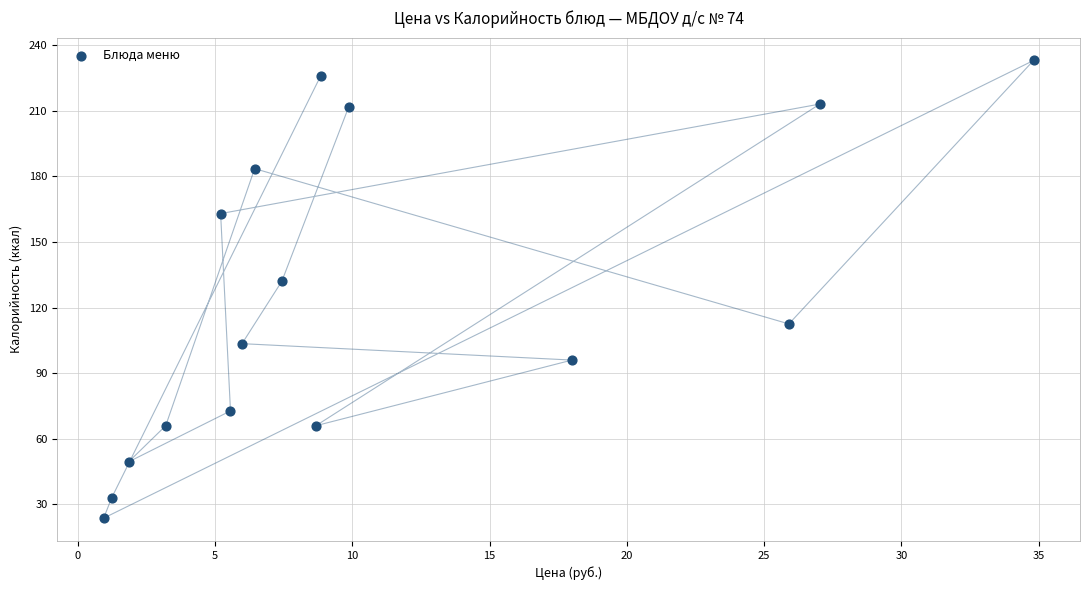

What Y value in the scatter plot is closest to 128?

132.0